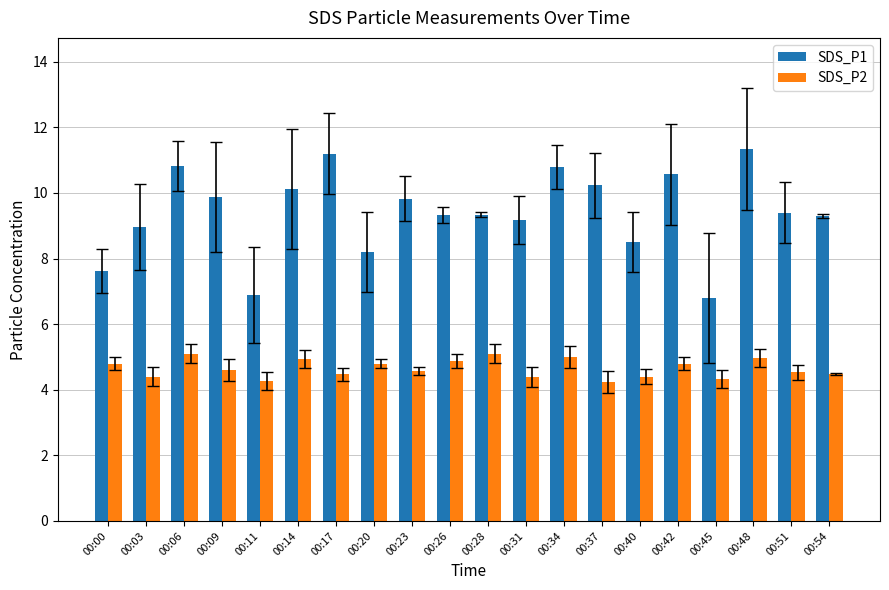

At 00:17, list the series in order from largest to smallest.

SDS_P1, SDS_P2